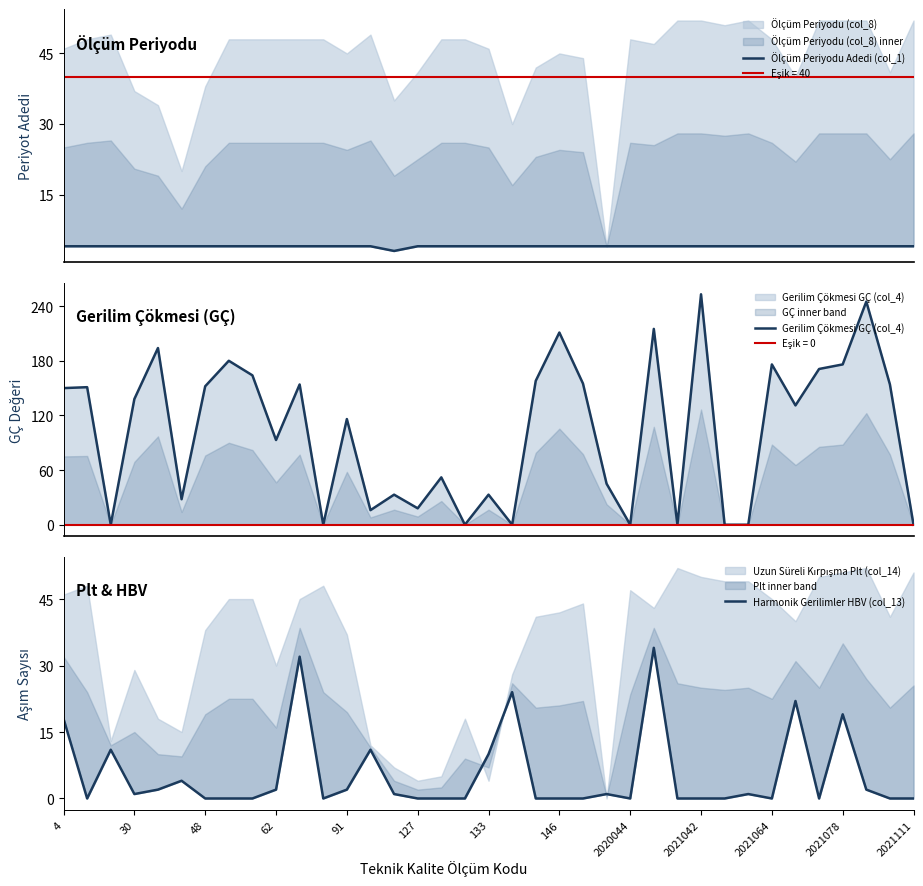

What is the spread (max minus min) of values at 127?

18